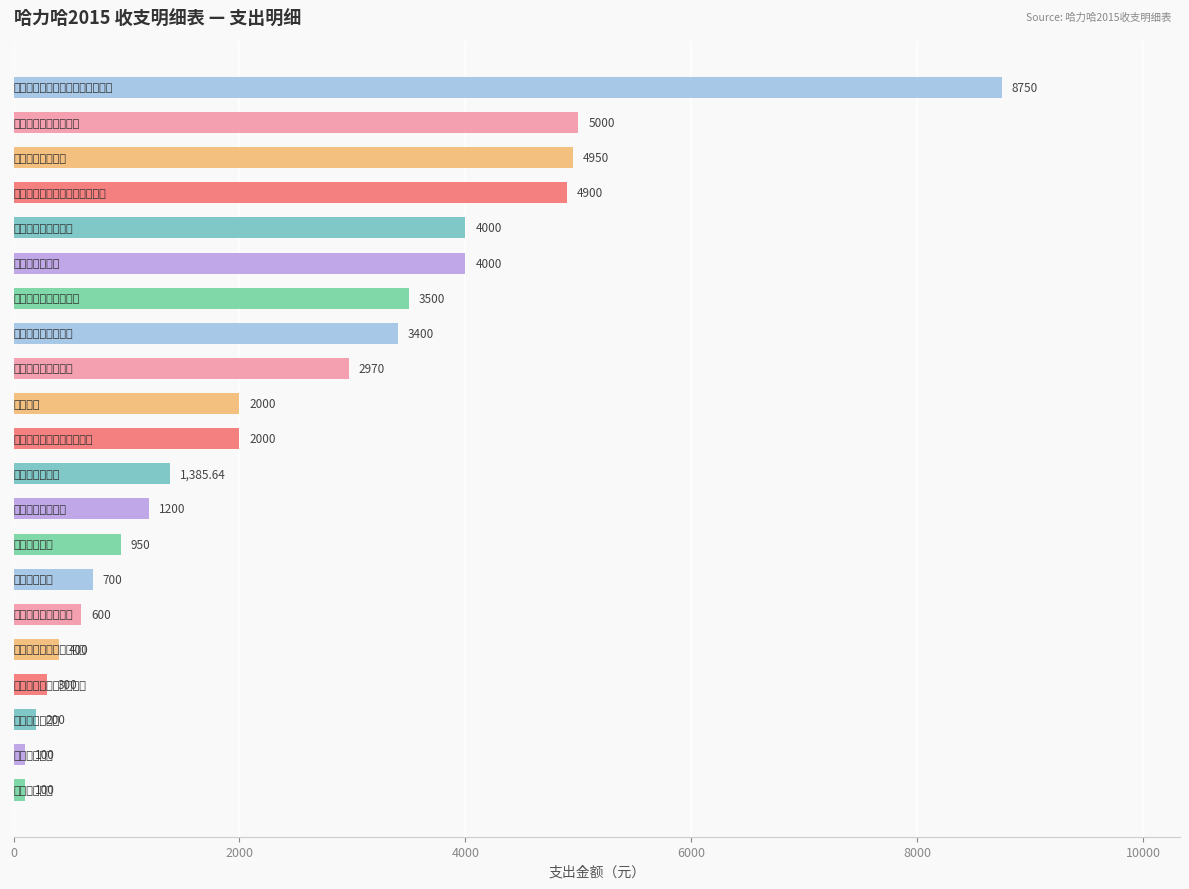

What is the smallest value displayed?

100.0